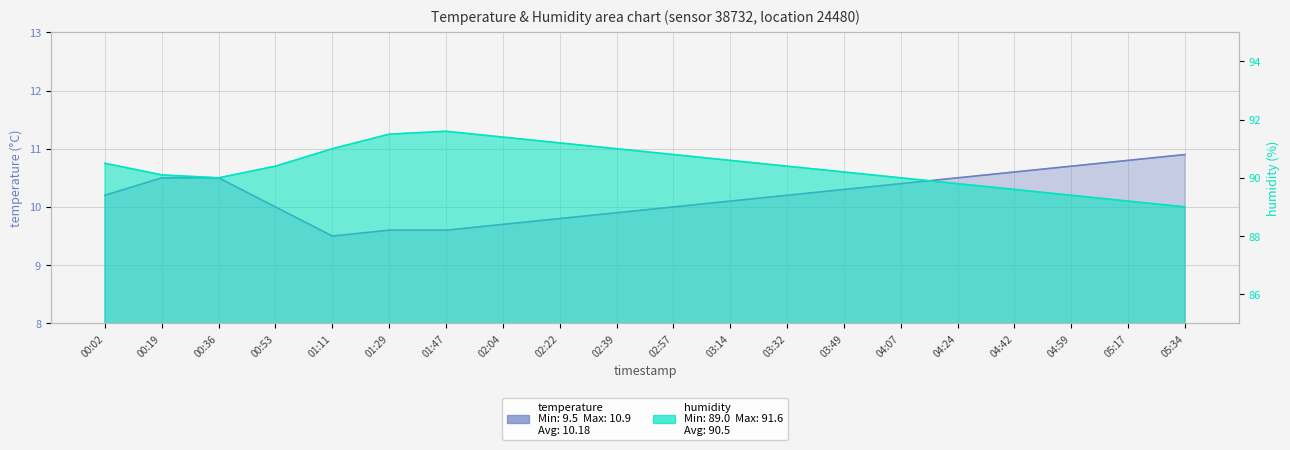

Which series changed the most between 01:29 and 02:04?

temperature